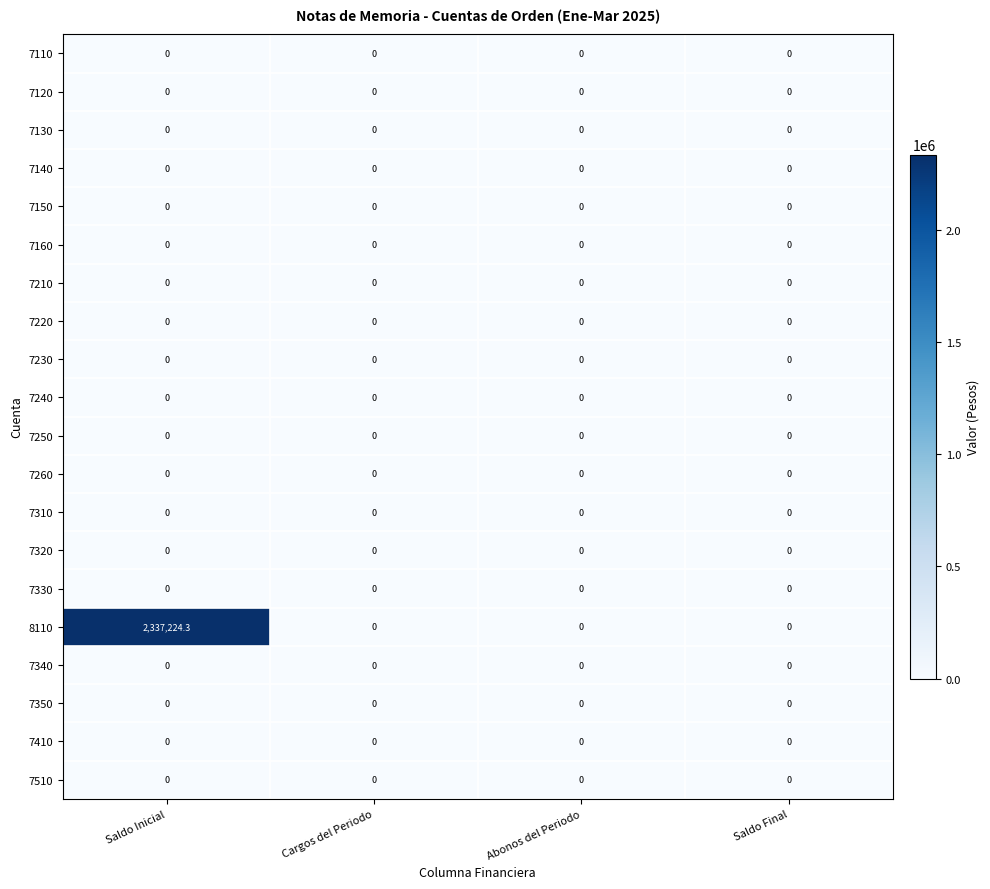

What is the difference between the maximum and minimum values in the 8110 series?

2337224.3